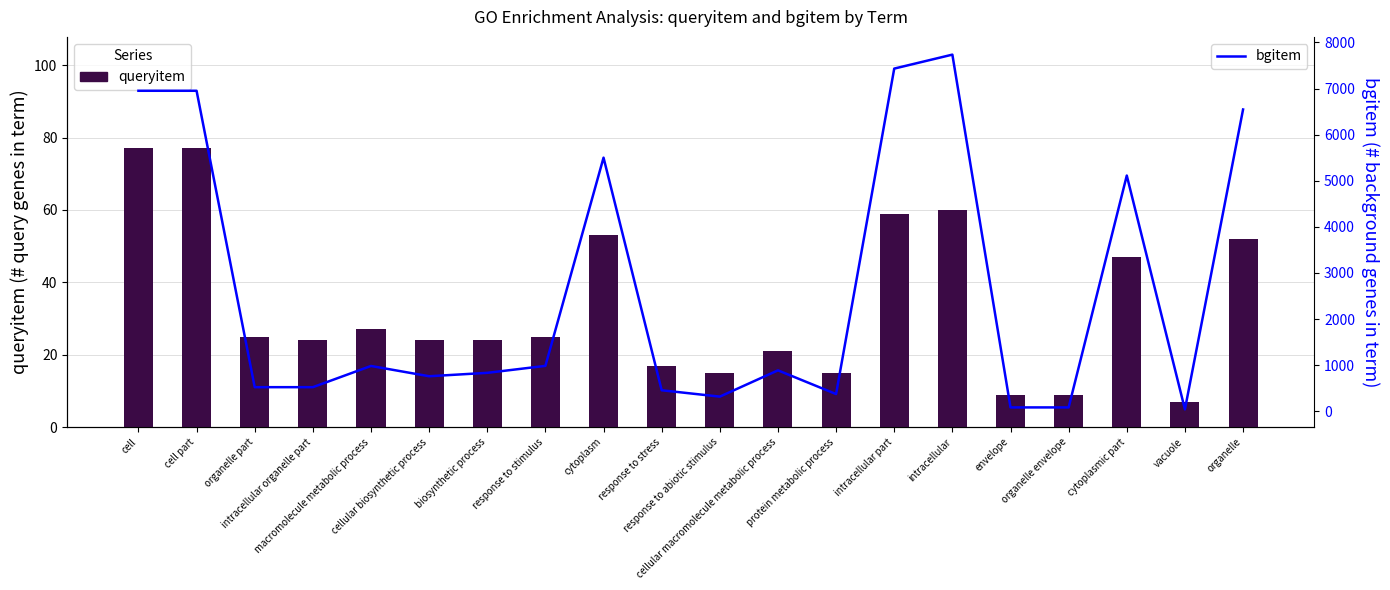

Read the bgitem value at cellular biosynthetic process.

760